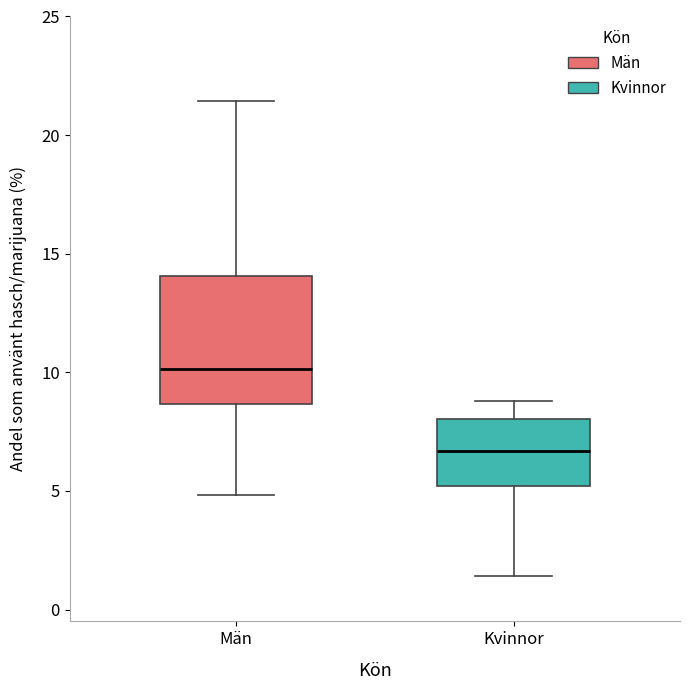

Reading left to right, read every box against the y-axis: the position of its median line, the range the box covers, and the ends of its whiskers. The values are not printed on the chart, so give them approximately, as read against the axis.

Män: median 10.0, box 8.5 to 14.0, whiskers 5.0 to 21.5
Kvinnor: median 6.5, box 5.0 to 8.0, whiskers 1.5 to 9.0